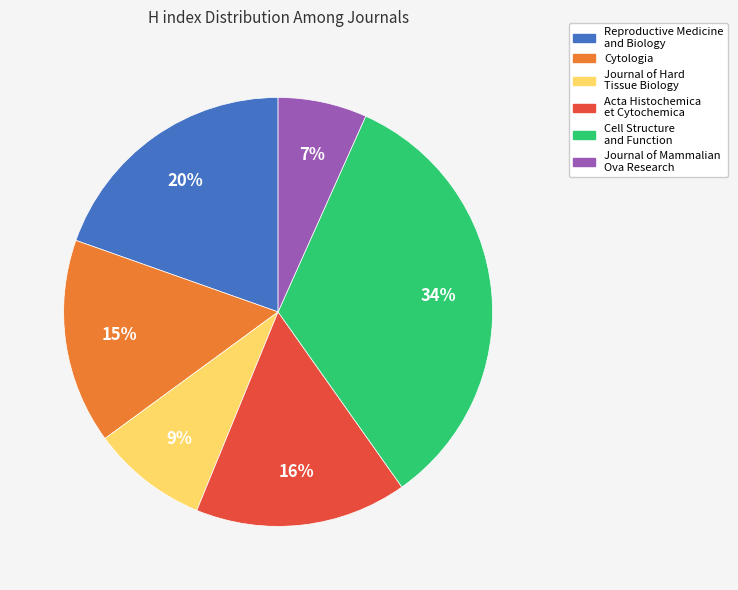

Between Journal of Hard Tissue Biology and Acta Histochemica et Cytochemica, which is larger?

Acta Histochemica et Cytochemica